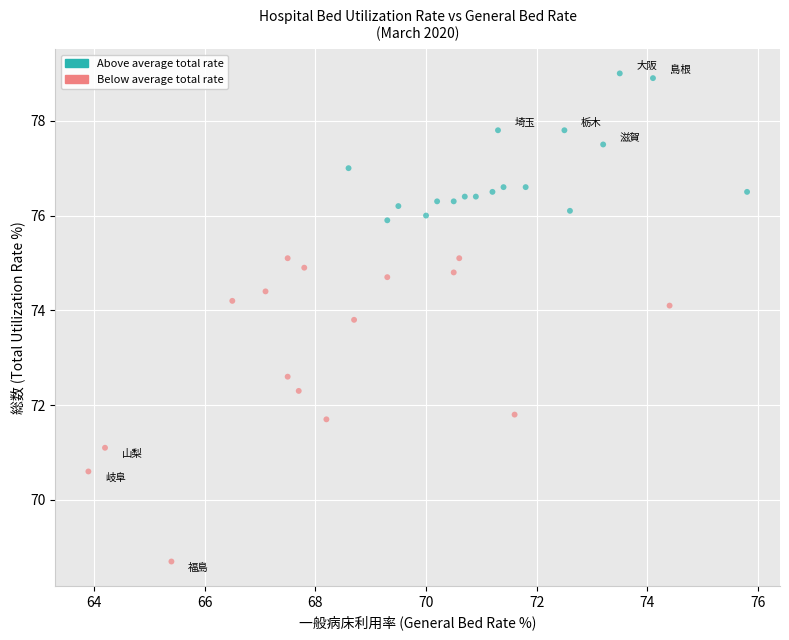

What is the range of X values (max minus min)?

11.9